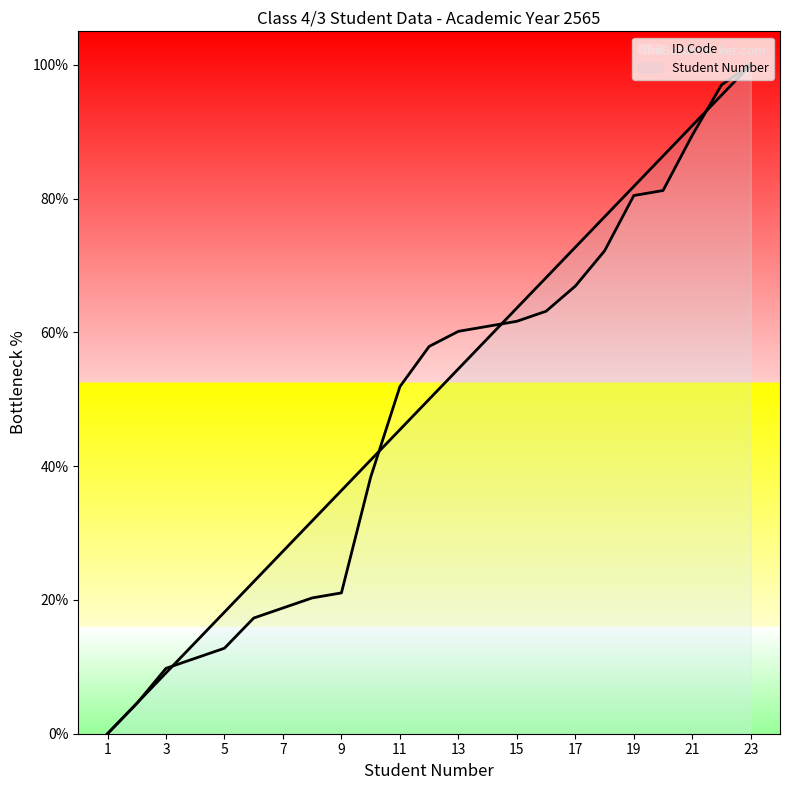

Where does the ID Code series first go above 57?

12